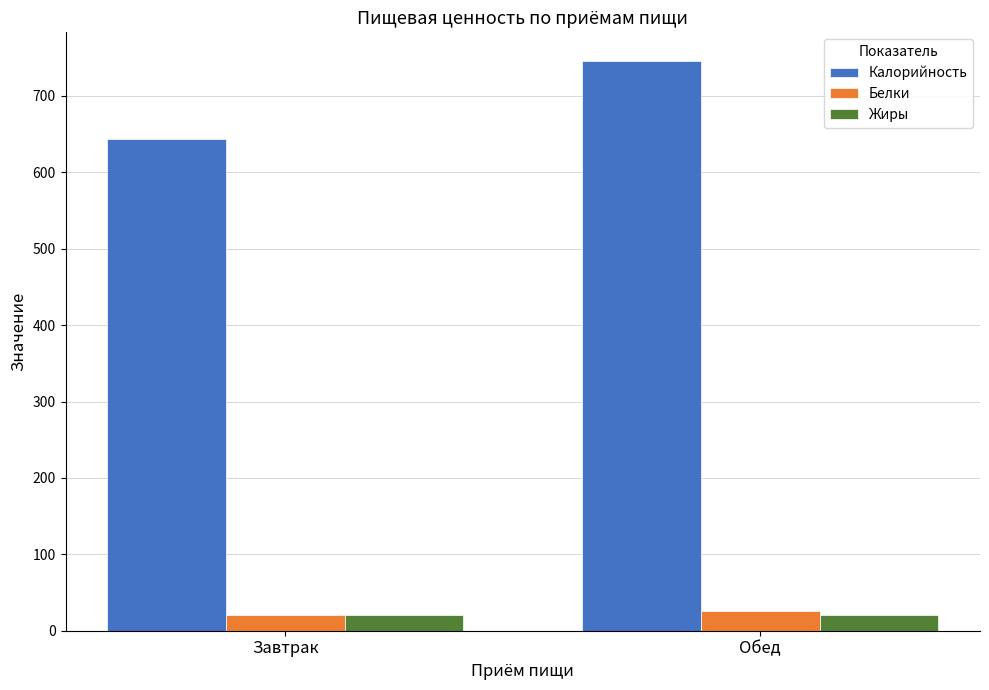

True or false: Калорийность has a value of 644.0 at Завтрак.

True